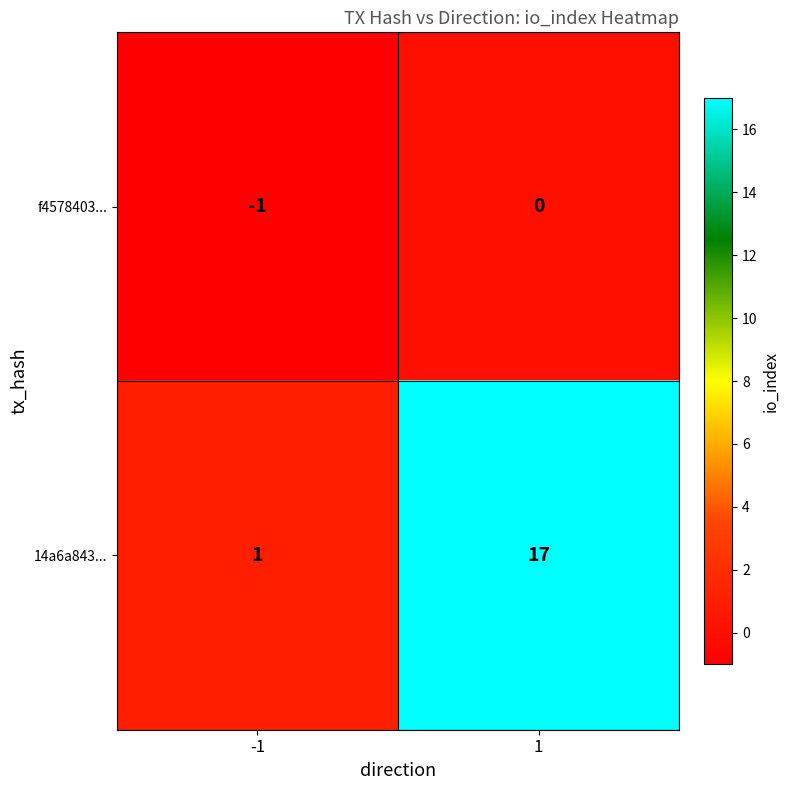

Reading left to right, list all the values displayed in this chart.

f4578403...: -1	0
14a6a843...: 1	17